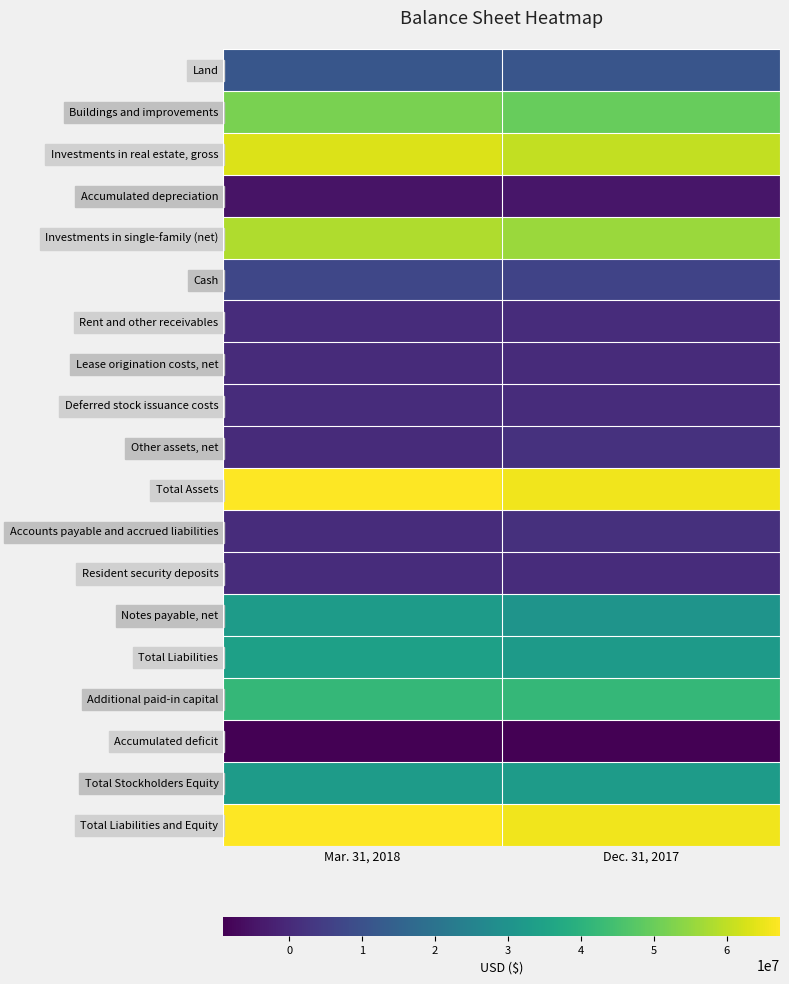

What is the difference between the highest and lowest values at Dec. 31, 2017?

74331844